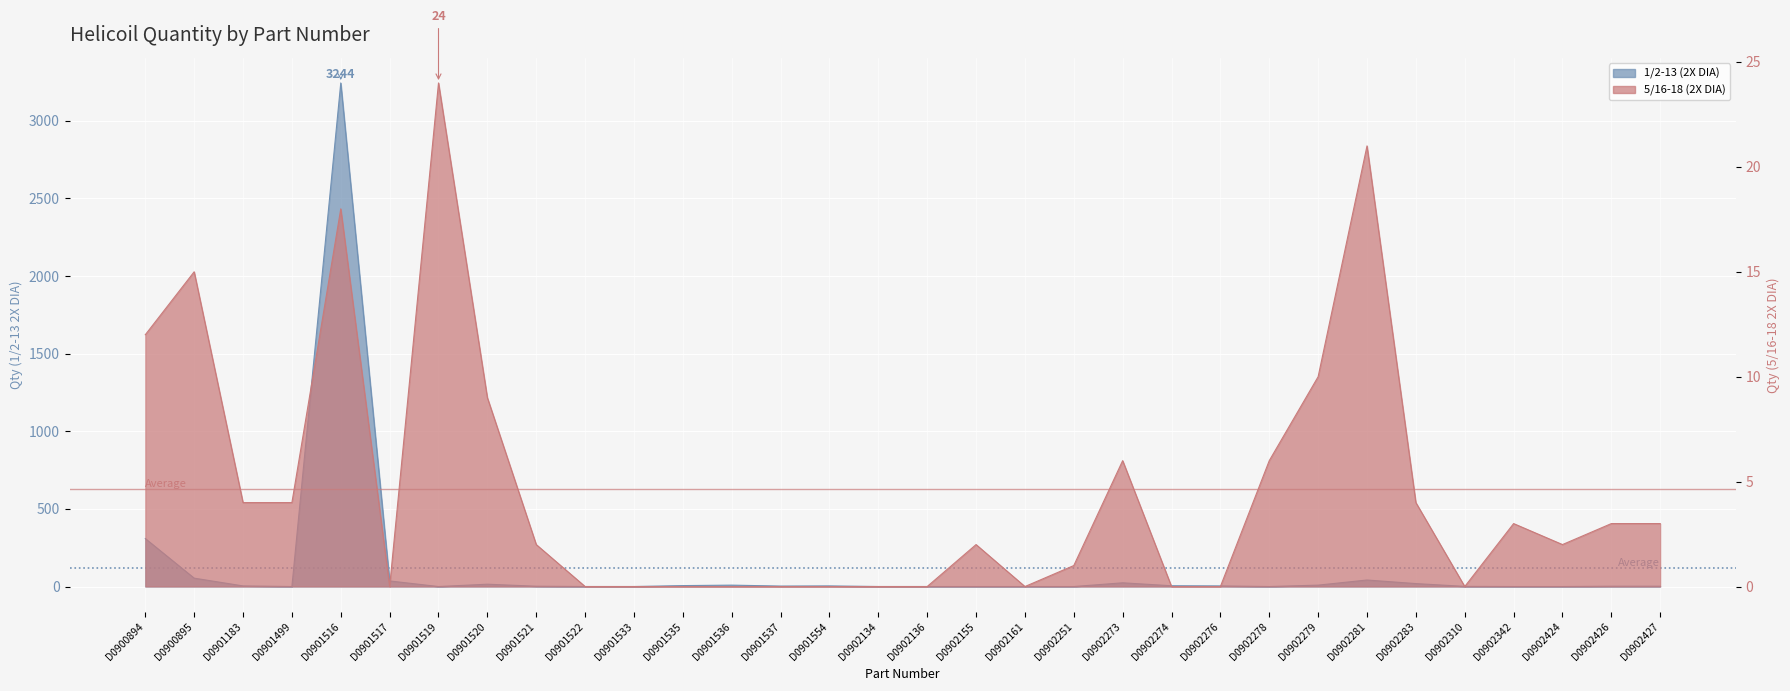

Which series has the largest total across all categories?

1/2-13 (2X DIA)